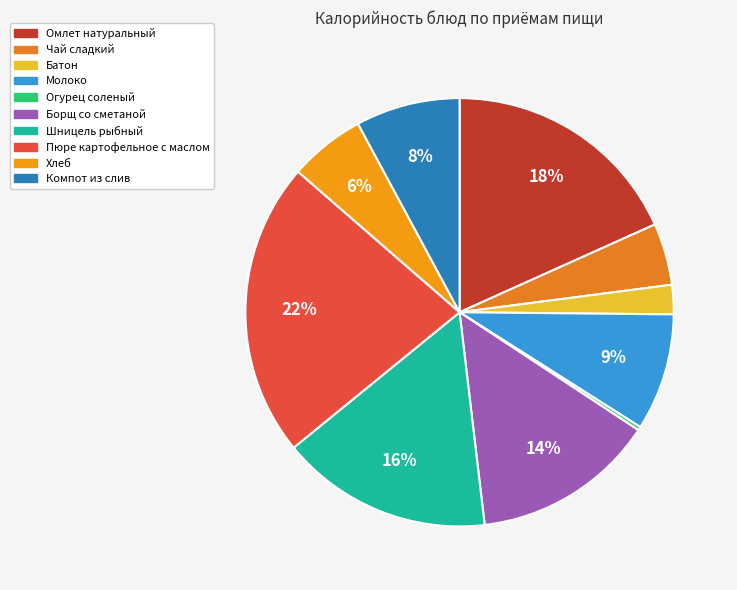

Count the number of slices in the pie.

10